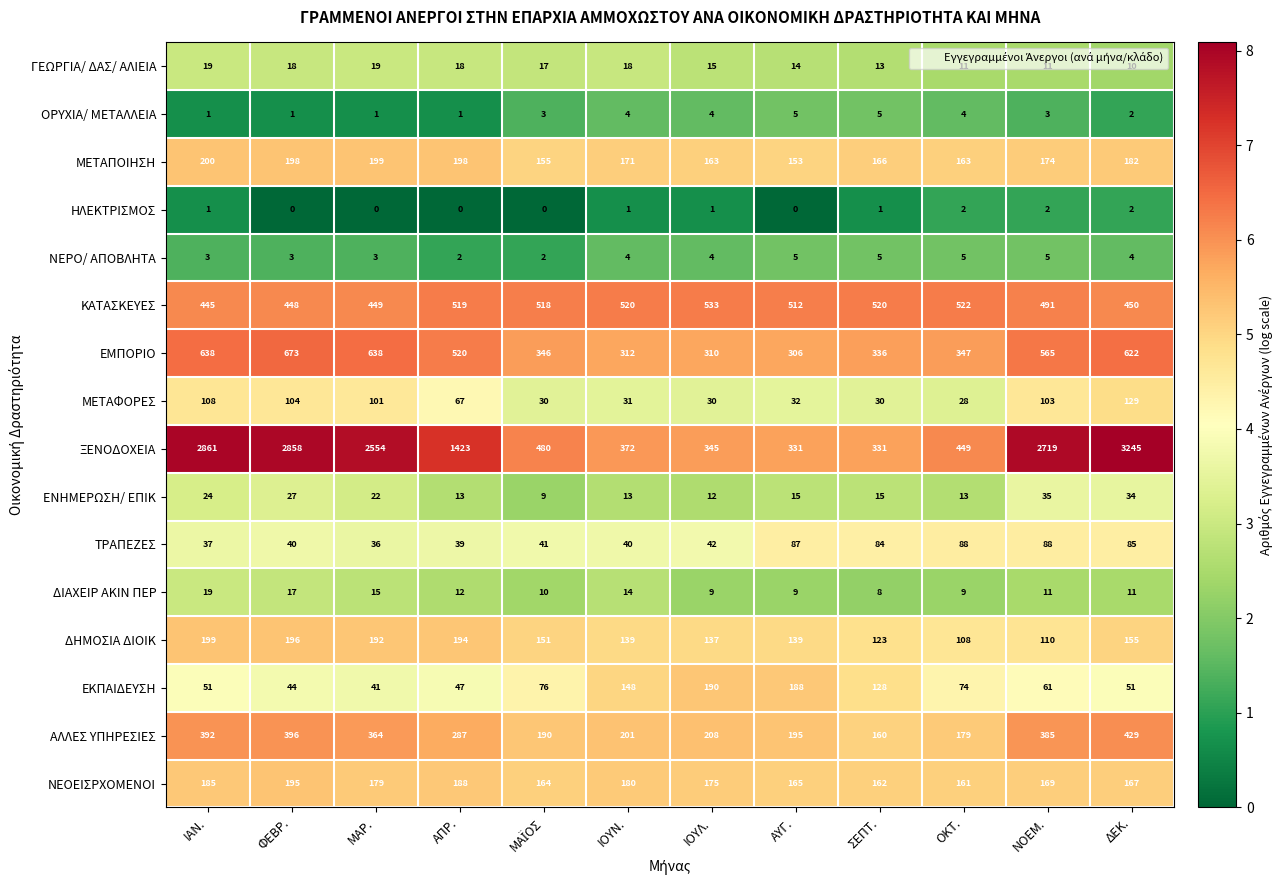

The ΜΕΤΑΦΟΡΕΣ series shows 58 at ΝΟΕΜ.. True or false?

False